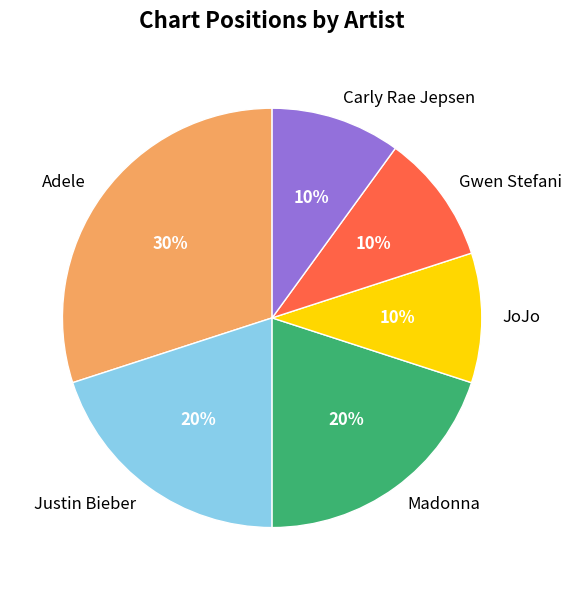

Approximately how many times larger is the value at Adele compared to Madonna?

1.5